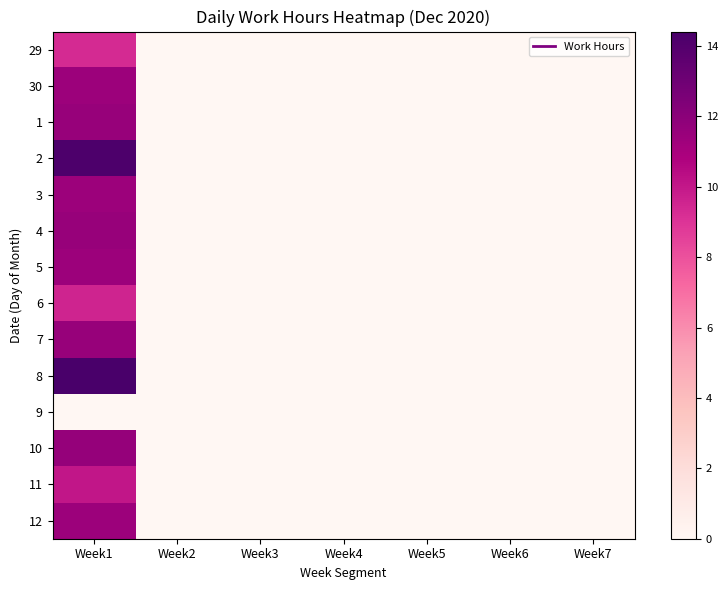

Count the number of categories in the chart.

7